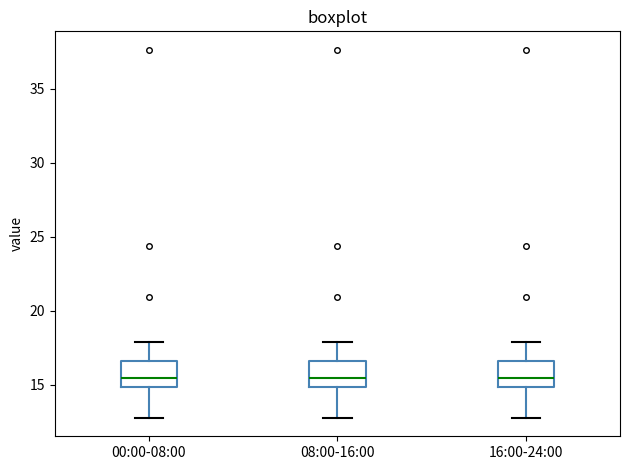

Where does the median line of the box for 16:00-24:00 sit on the y-axis? The values are not printed on the chart, so give them approximately, as read against the axis.

15.5